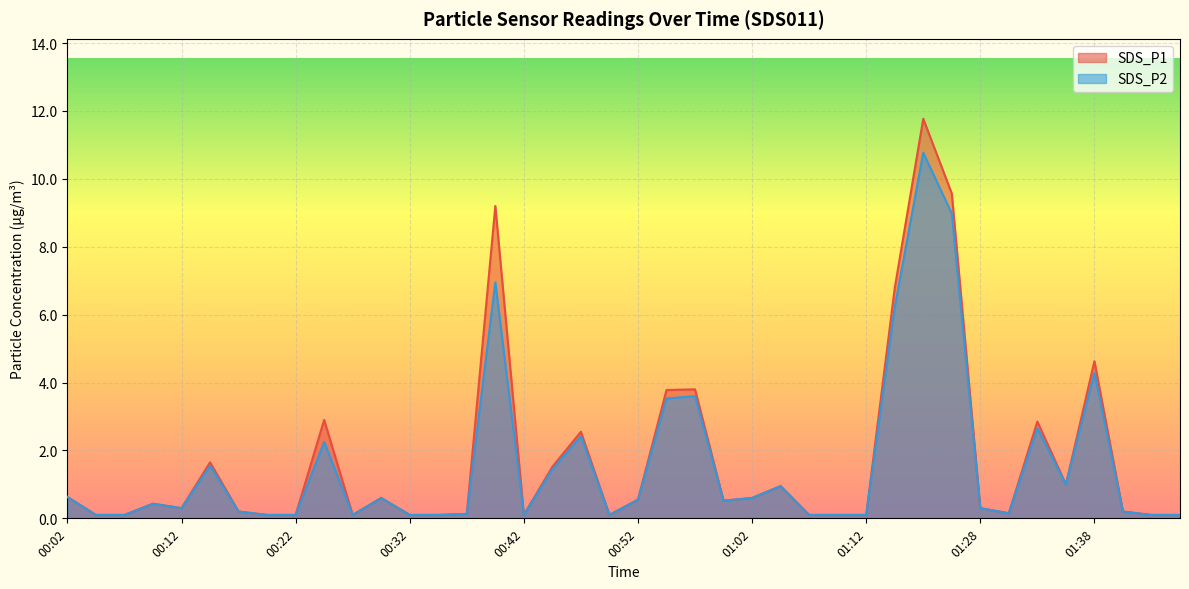

Rank the series at 00:14 from lowest to highest value.

SDS_P2, SDS_P1